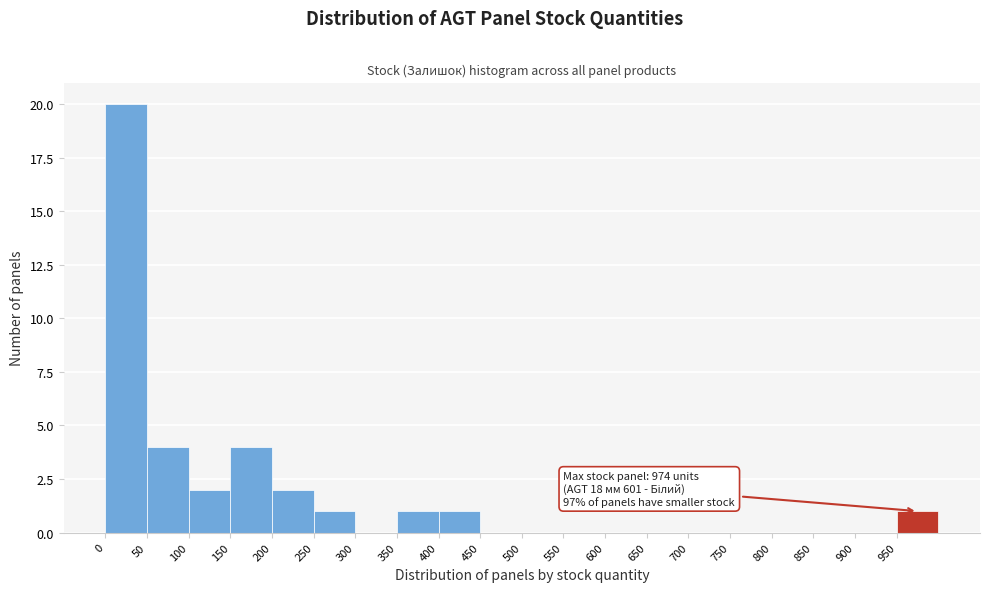

Which range on the x-axis has the tallest bar?

0 to 50